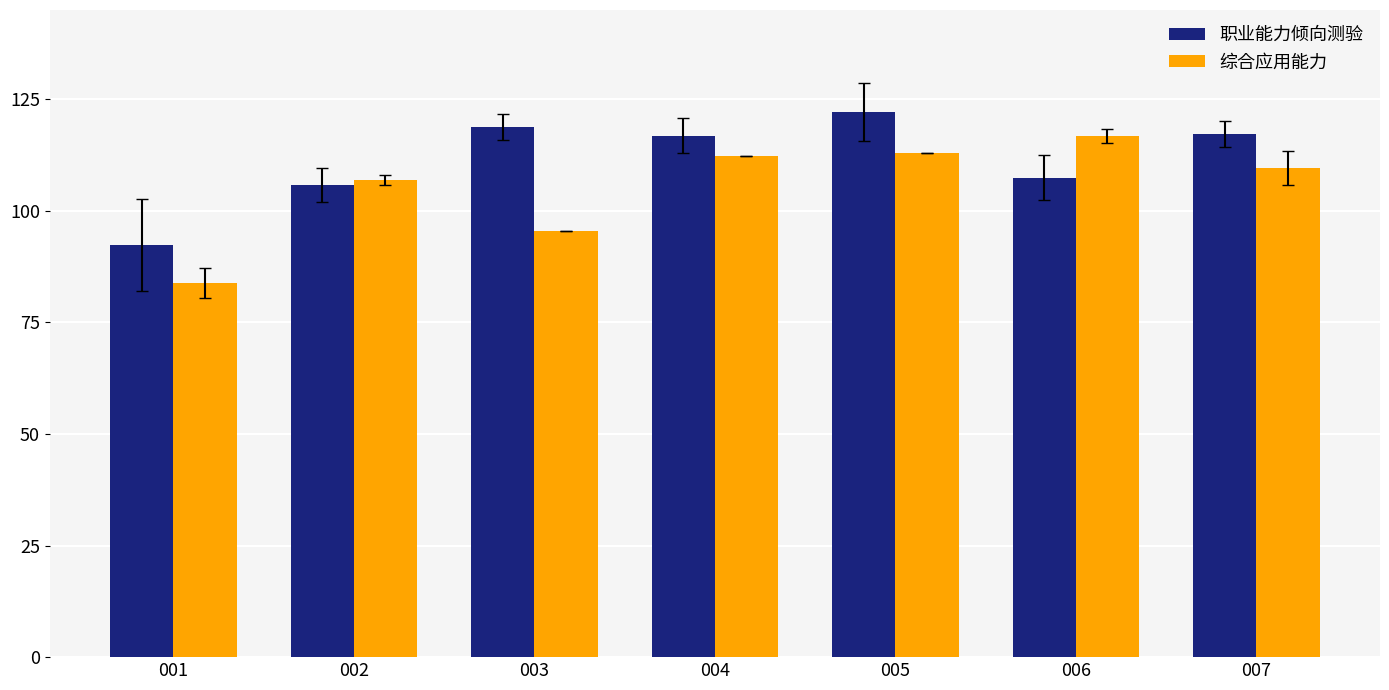

How many values in the 职业能力倾向测验 series exceed 116?

4